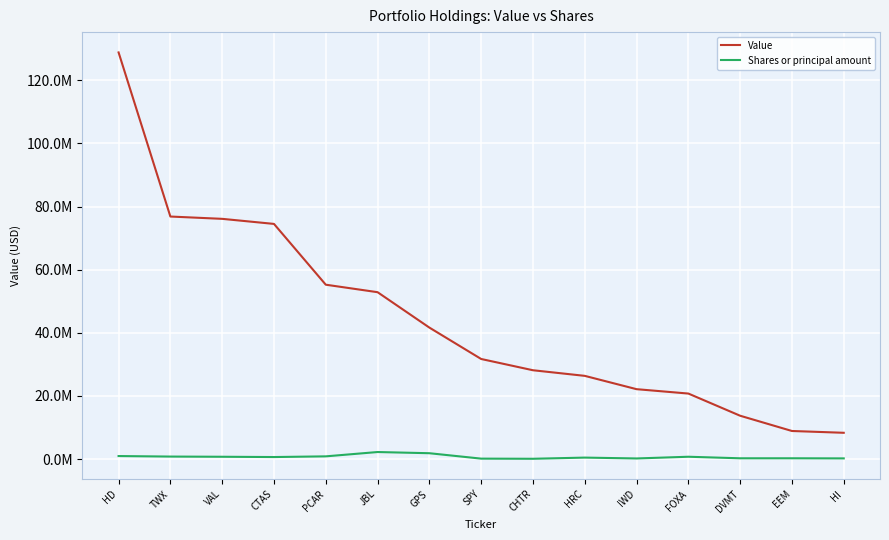

At which label does Value reach its peak?

HD